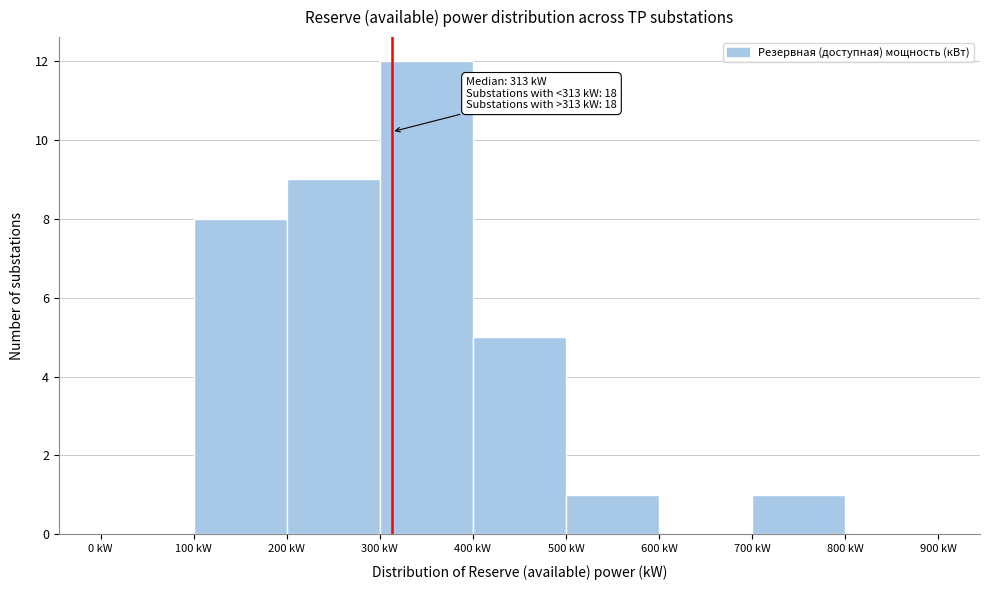

Over which range of the x-axis is the bar tallest?

300 to 400